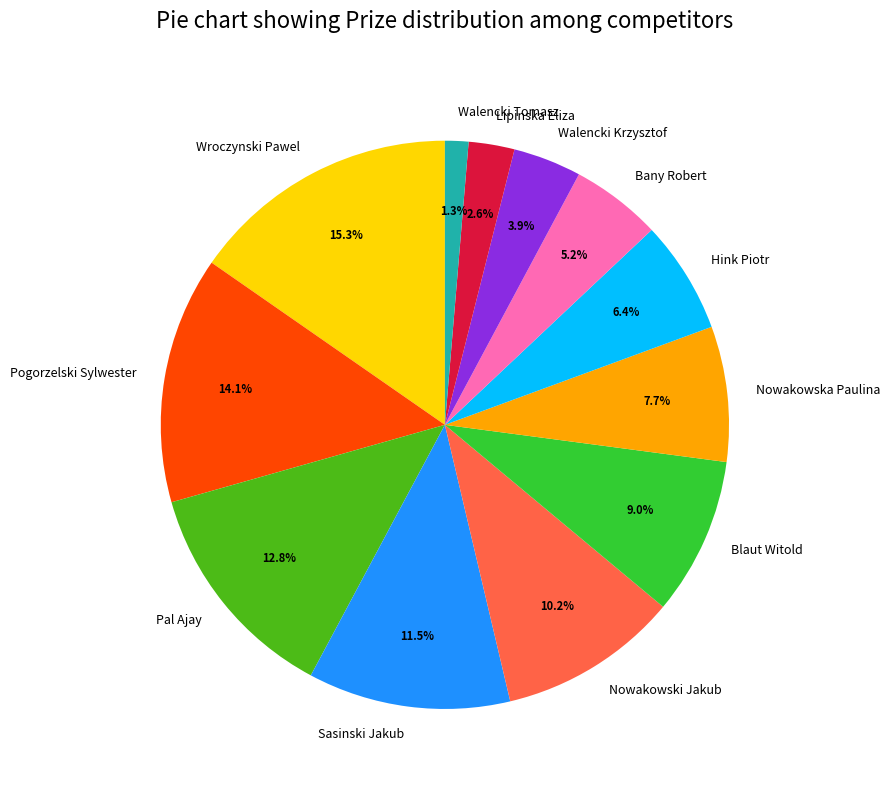

Approximately how many times larger is the value at Walencki Krzysztof compared to Hink Piotr?

0.6